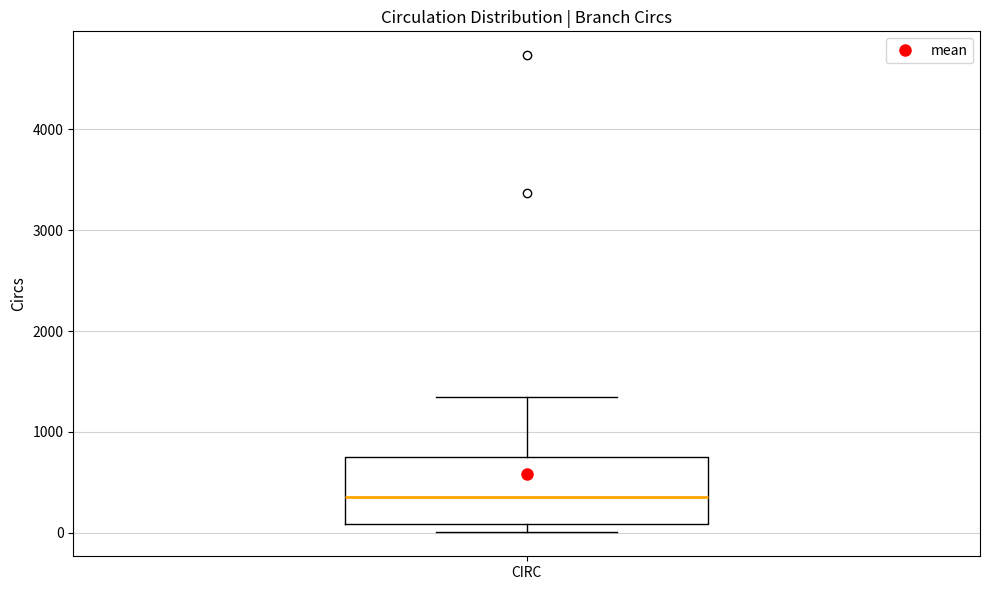

Transcribe this box plot: give where the median line is, the range the box spans, and where the two whiskers end, as read against the y-axis. The values are not printed on the chart, so give them approximately, as read against the axis.

median 400, box 100 to 800, whiskers 0 to 1300